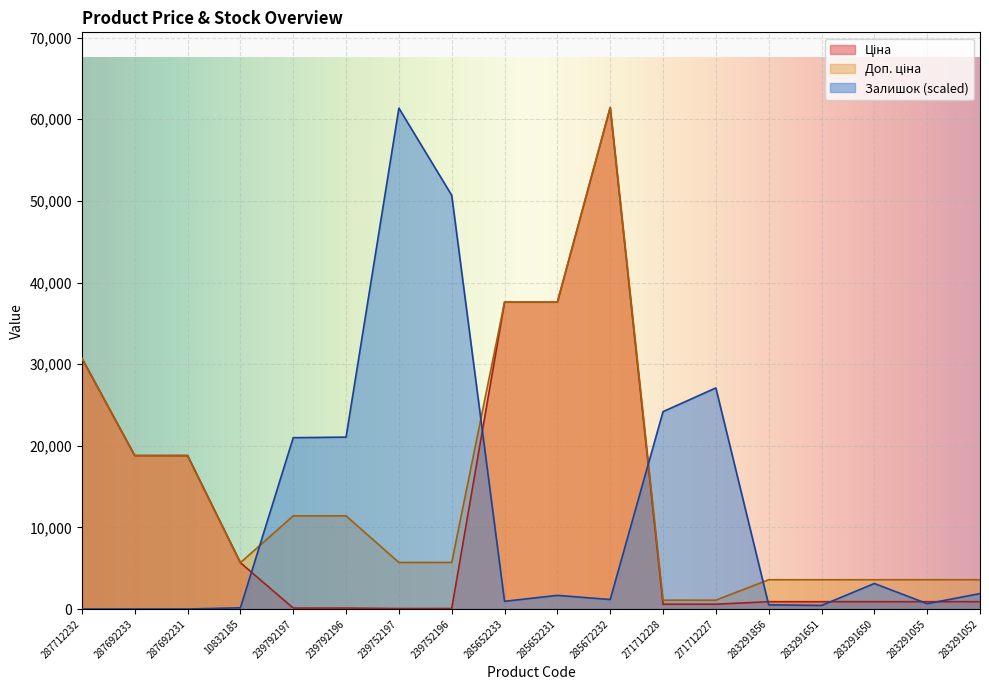

Which series has the largest total across all categories?

Доп. ціна